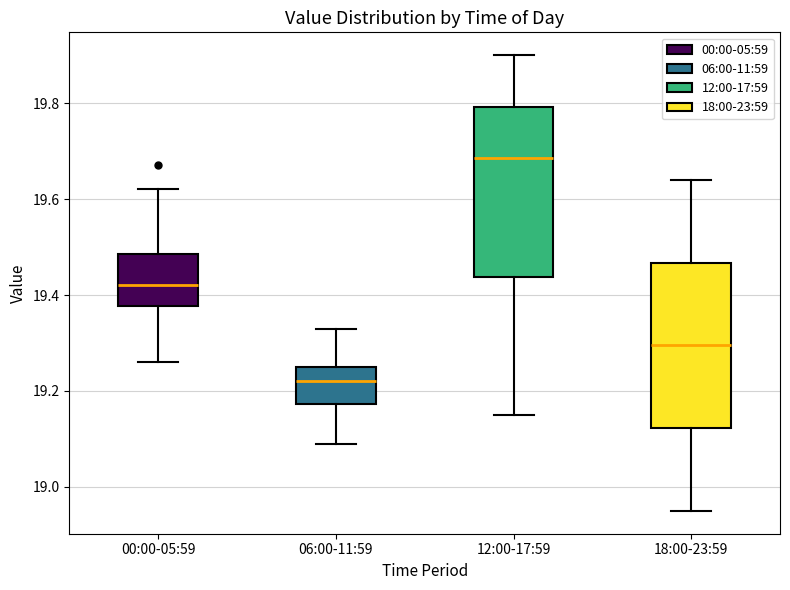

Reading left to right, read every box against the y-axis: the position of its median line, the range the box covers, and the ends of its whiskers. The values are not printed on the chart, so give them approximately, as read against the axis.

00:00-05:59: median 19.42, box 19.38 to 19.48, whiskers 19.26 to 19.62
06:00-11:59: median 19.22, box 19.18 to 19.26, whiskers 19.10 to 19.34
12:00-17:59: median 19.68, box 19.44 to 19.80, whiskers 19.16 to 19.90
18:00-23:59: median 19.30, box 19.12 to 19.46, whiskers 18.96 to 19.64